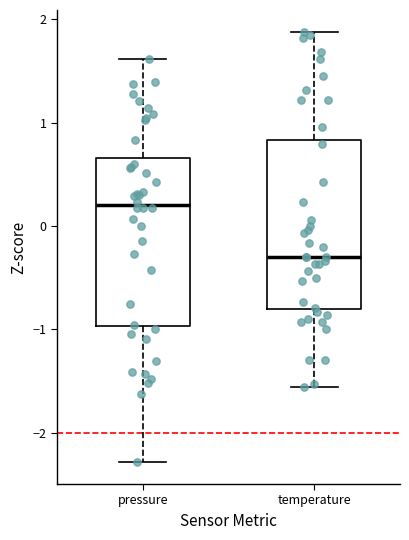

Where is the lower edge of the box for temperature on the y-axis? The values are not printed on the chart, so give them approximately, as read against the axis.

-0.8